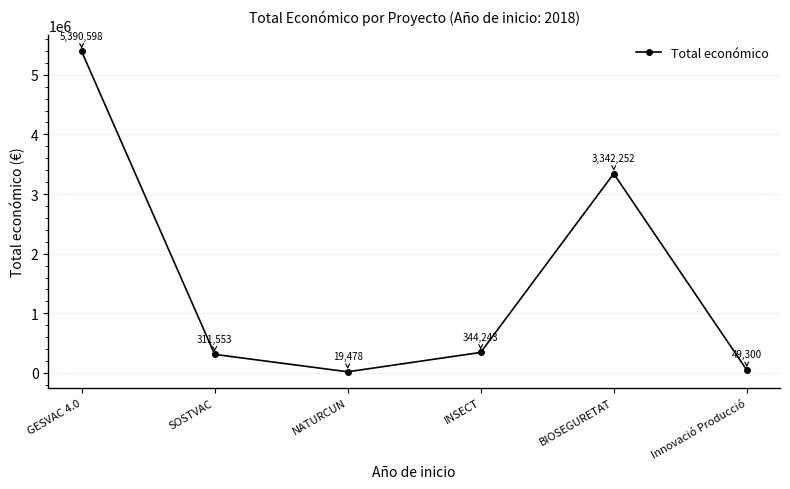

Is this an area chart (filled region under the line)?

No